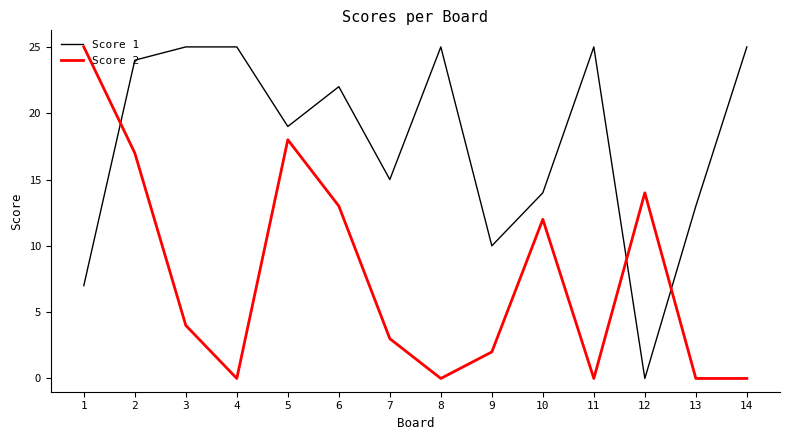

What is the difference between the maximum and second lowest values in the Score 2 series?

25